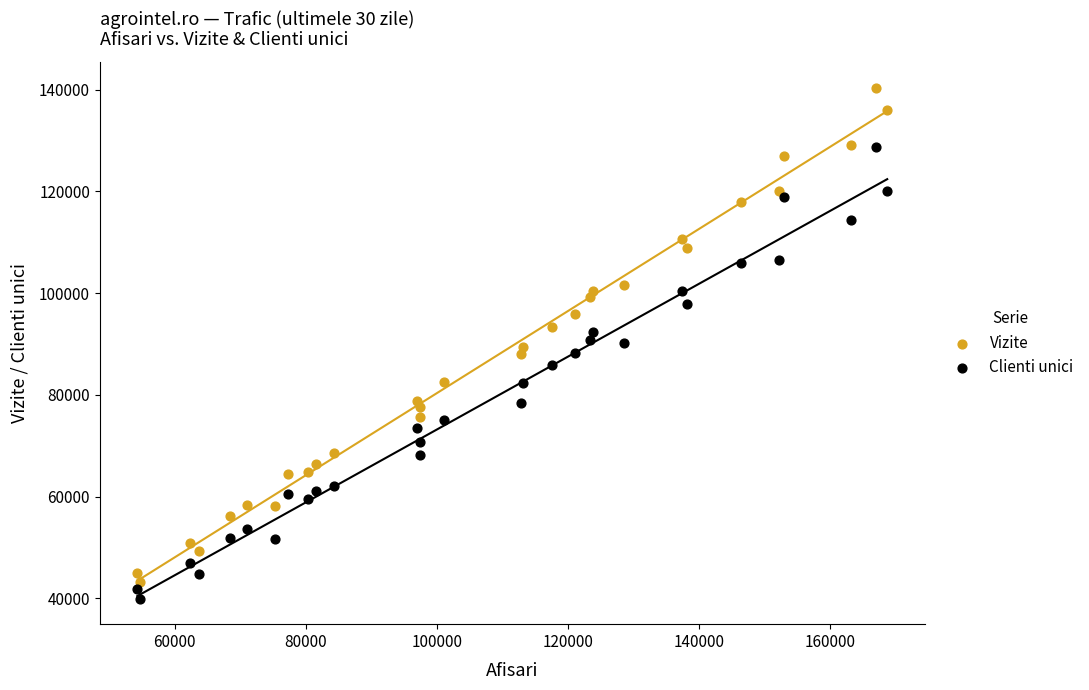

What is the X range (max minus min) for the scatter plot?

114414